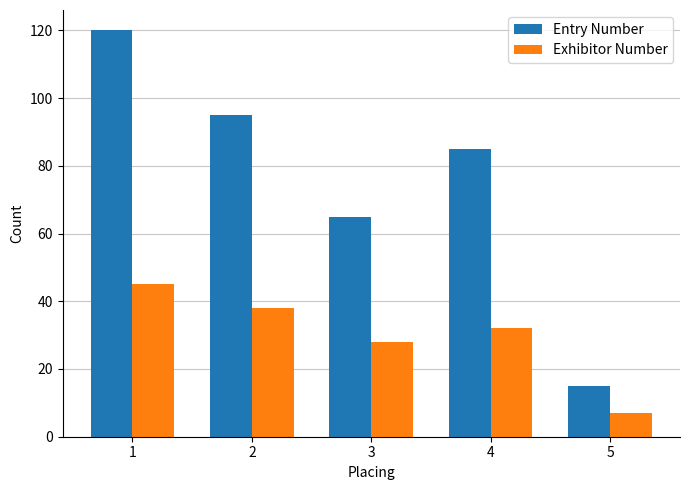

Rank the series at 5 from lowest to highest value.

Exhibitor Number, Entry Number